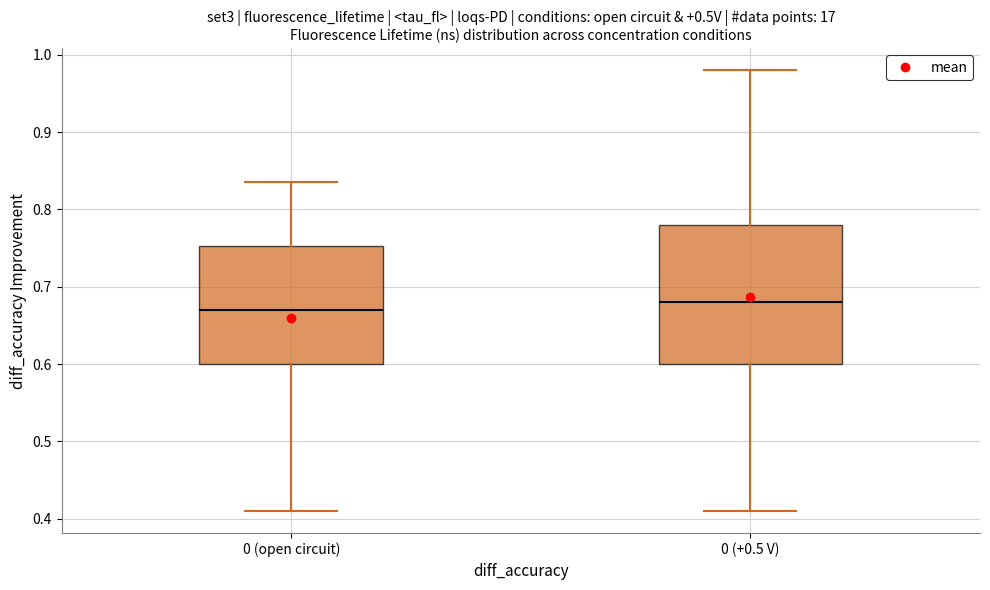

Which box is the tallest, from its lower edge to its upper edge?

0 (+0.5 V)